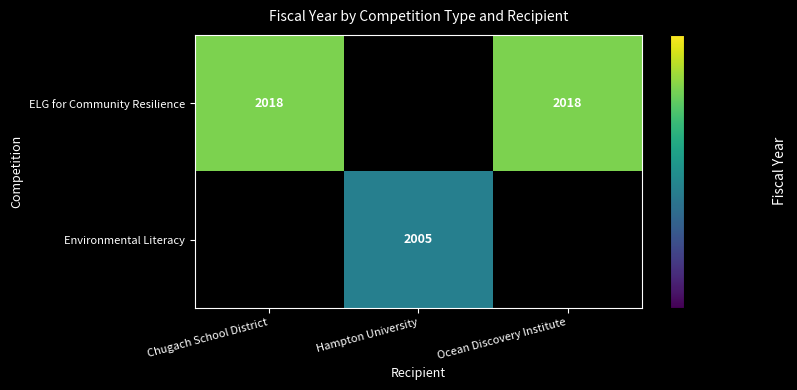

The ELG for Community Resilience series shows 688 at Ocean Discovery Institute. True or false?

False